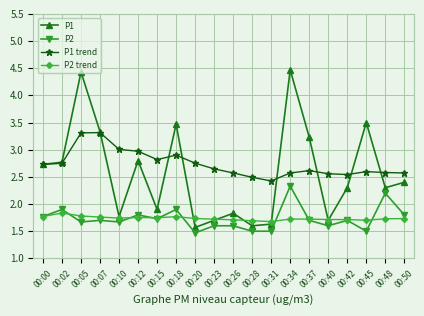

True or false: P2 trend has more than 1 interior local peaks.

True